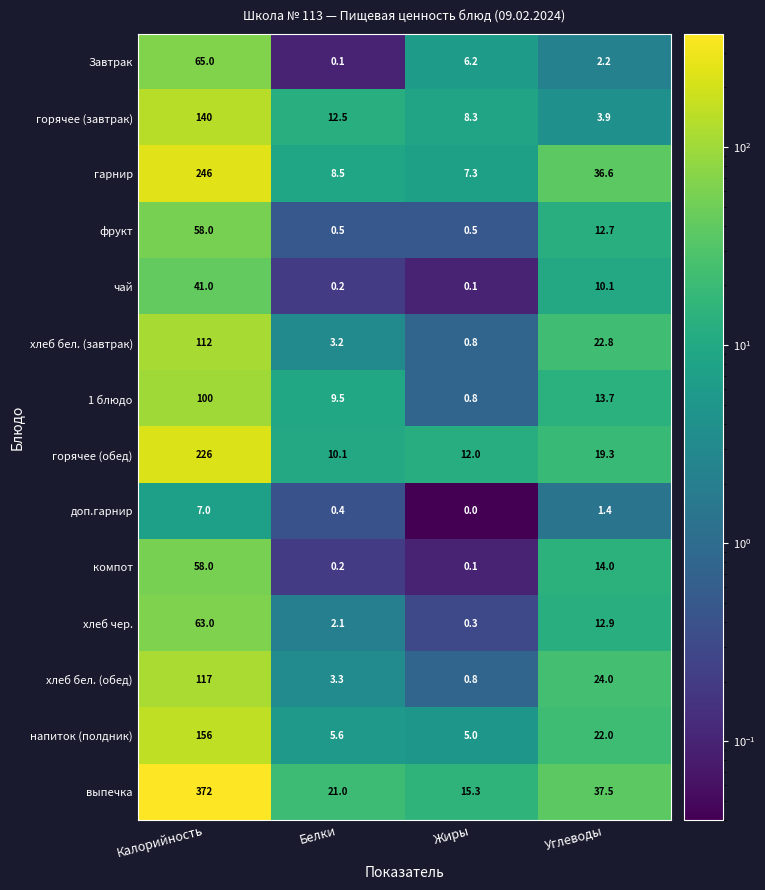

Rank the categories by хлеб чер. value from lowest to highest.

Жиры, Белки, Углеводы, Калорийность